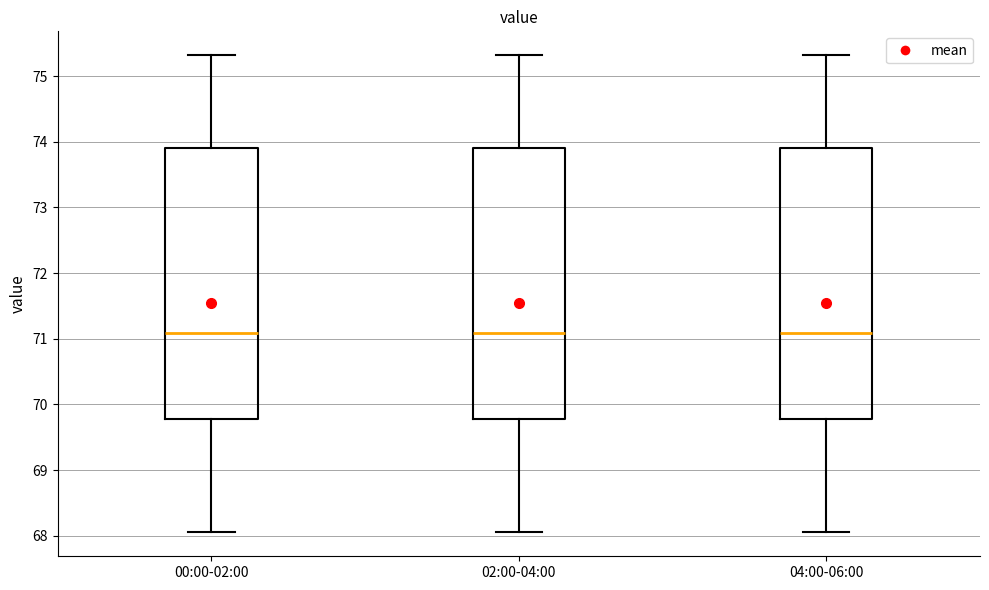

Reading left to right, transcribe this box plot: for each box, give where its median line is, the range the box spans, and where its two whiskers end, as read against the y-axis. The values are not printed on the chart, so give them approximately, as read against the axis.

00:00-02:00: median 71.1, box 69.8 to 73.9, whiskers 68.1 to 75.3
02:00-04:00: median 71.1, box 69.8 to 73.9, whiskers 68.1 to 75.3
04:00-06:00: median 71.1, box 69.8 to 73.9, whiskers 68.1 to 75.3